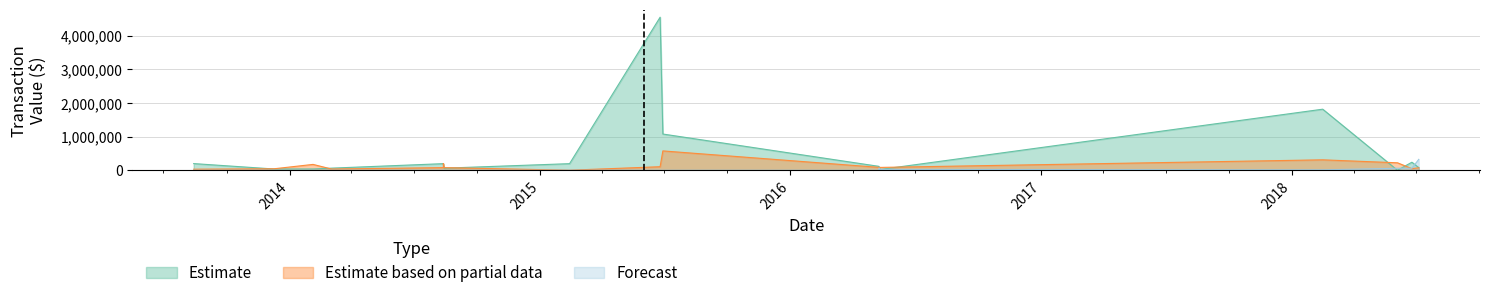

True or false: Forecast has more than 1 points higher than both neighbors.

False